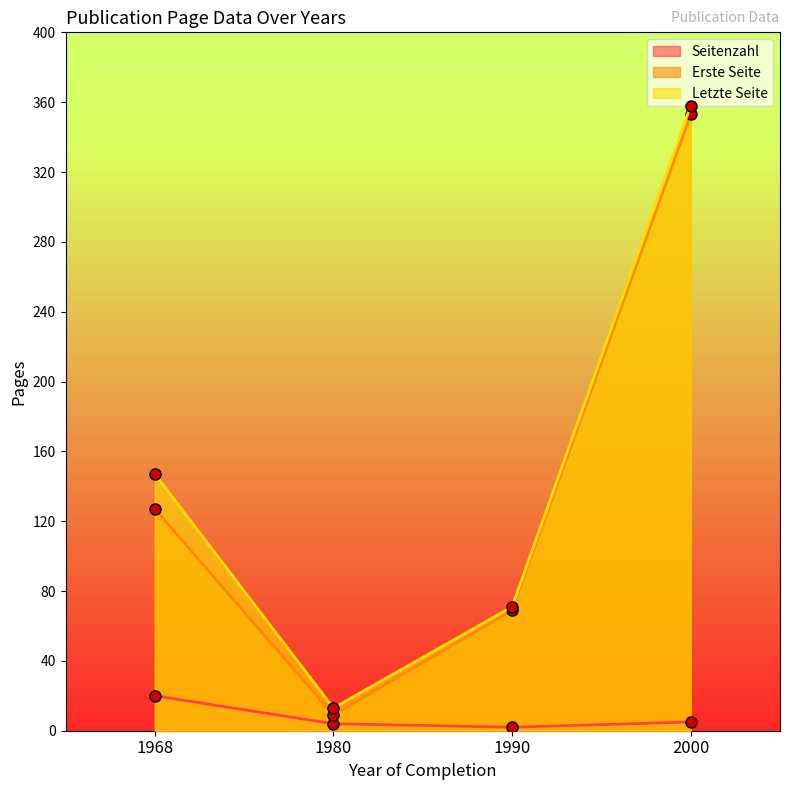

True or false: Erste Seite has more than 2 interior local peaks.

False